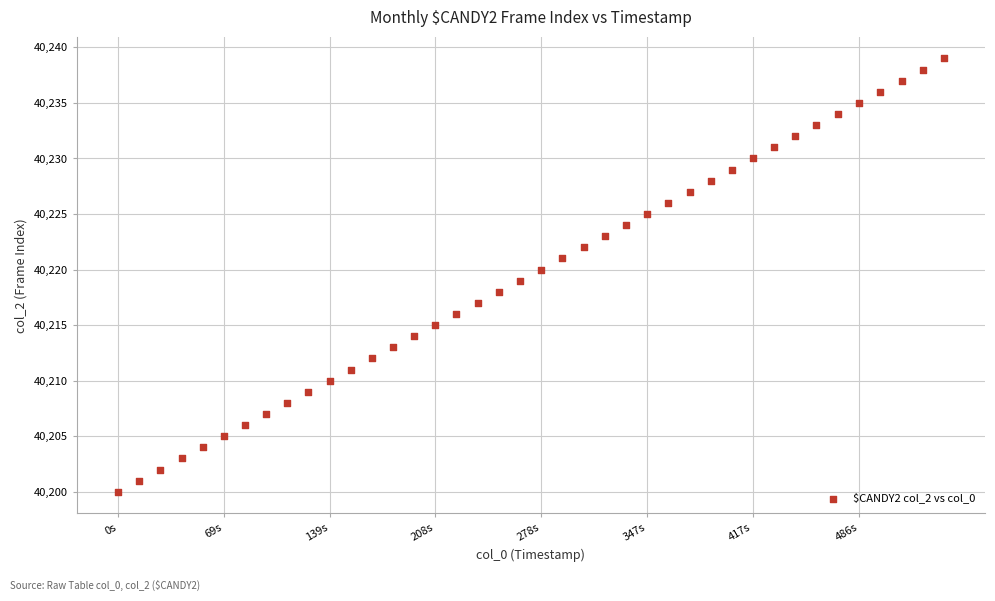

What is the range of Y values (max minus min)?

39